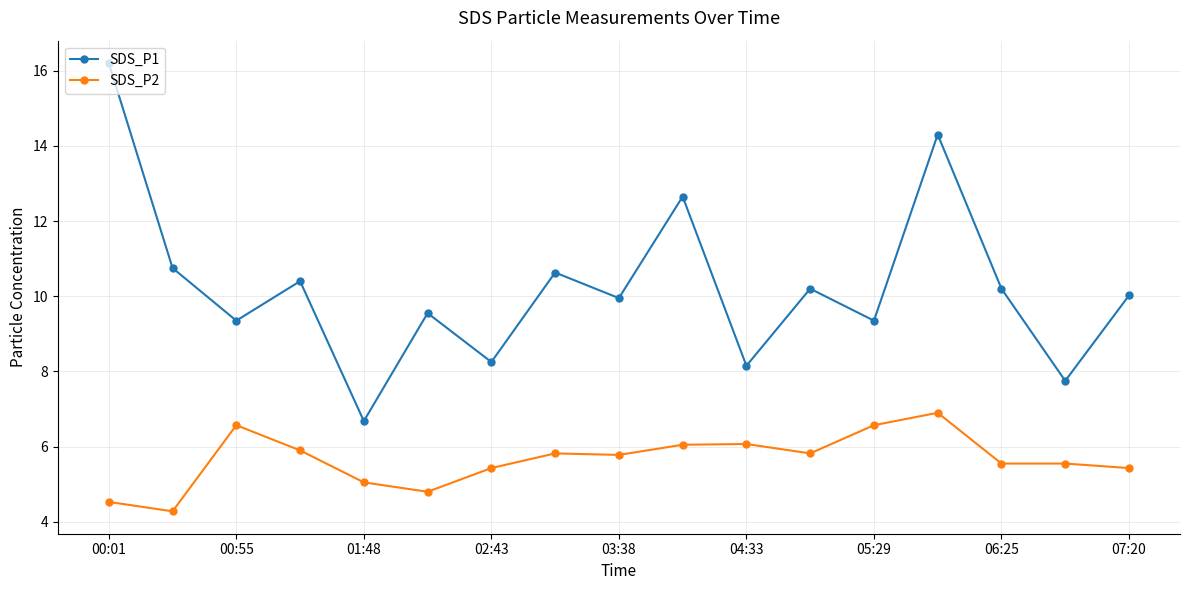

List the series in order of their peak value, lowest first.

SDS_P2, SDS_P1